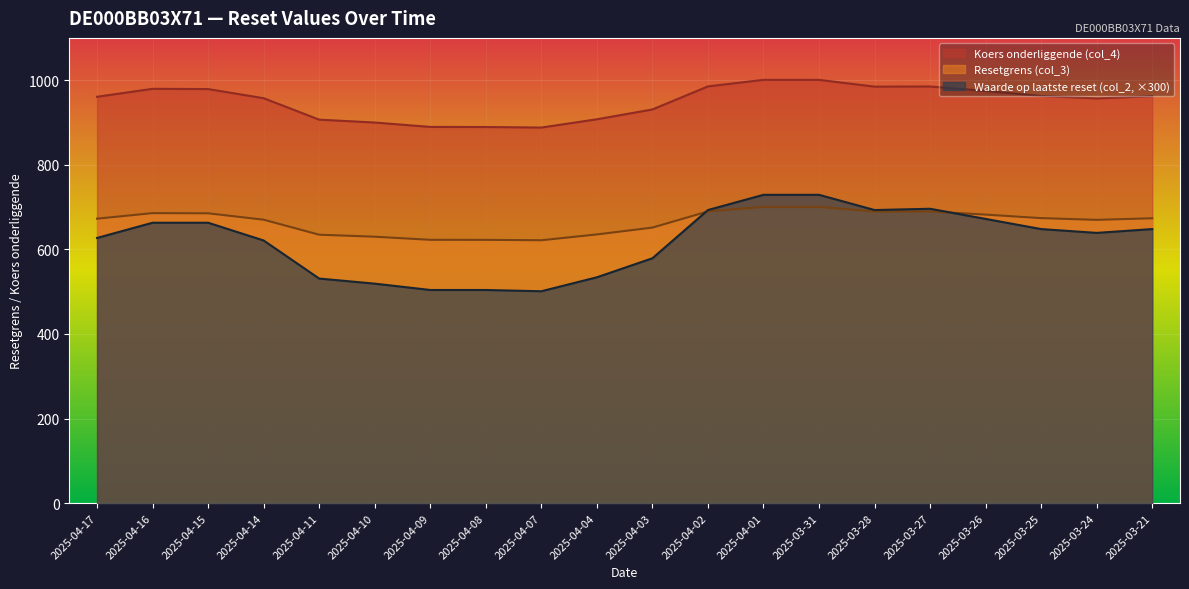

True or false: Koers onderliggende (col_4) has a value of 944.8 at 2025-03-28.

False